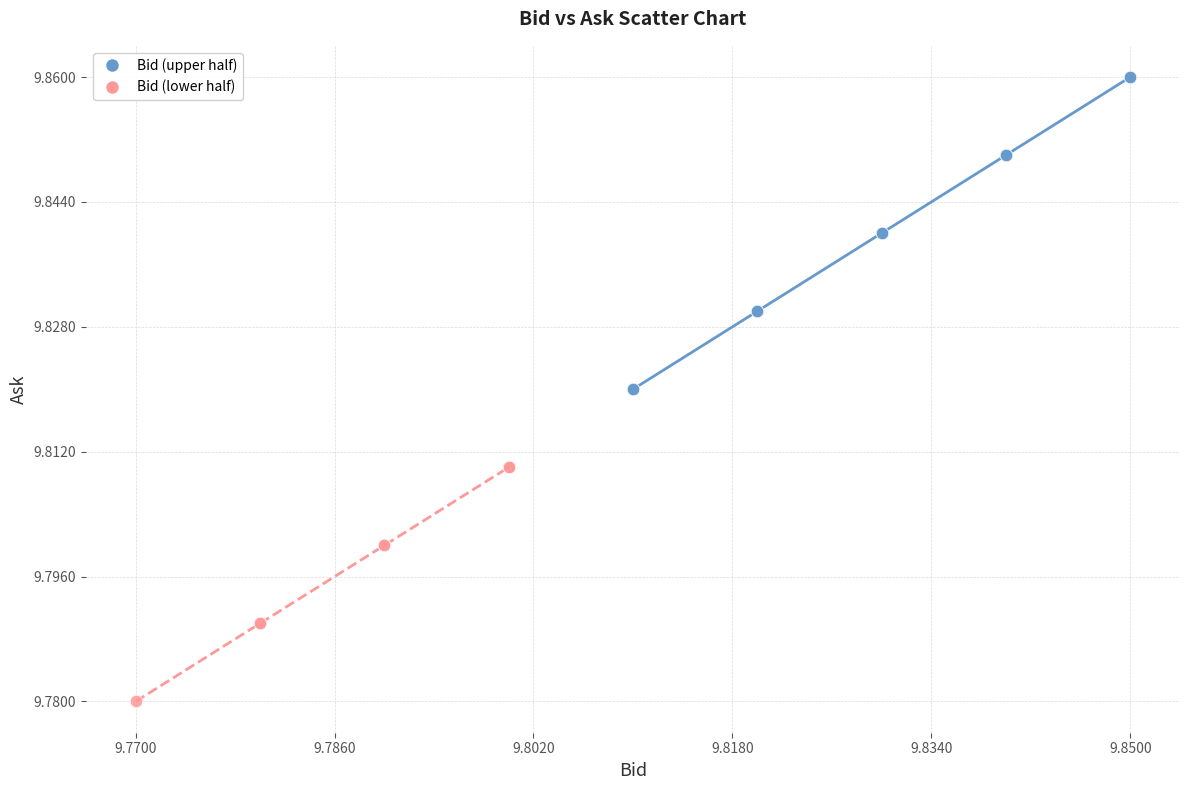

Which series reaches the maximum Y coordinate?

Bid (upper half)